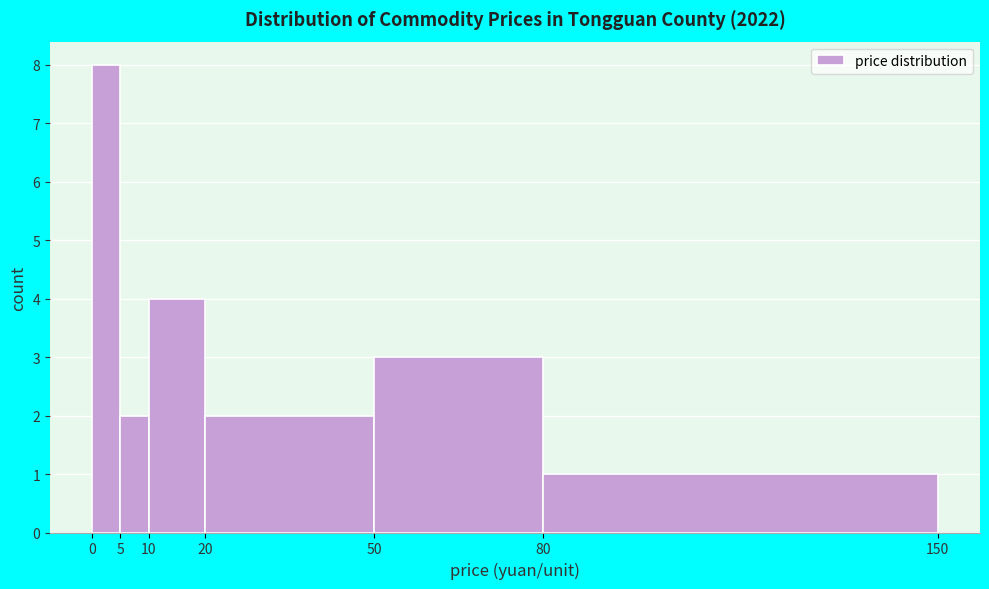

Reading left to right, list every bar in this chart as the range it spans on the x-axis followed by its height. The values are not printed on the chart, so give them approximately, as read against the axis.

0 to 5: 8
5 to 10: 2
10 to 20: 4
20 to 50: 2
50 to 80: 3
80 to 150: 1